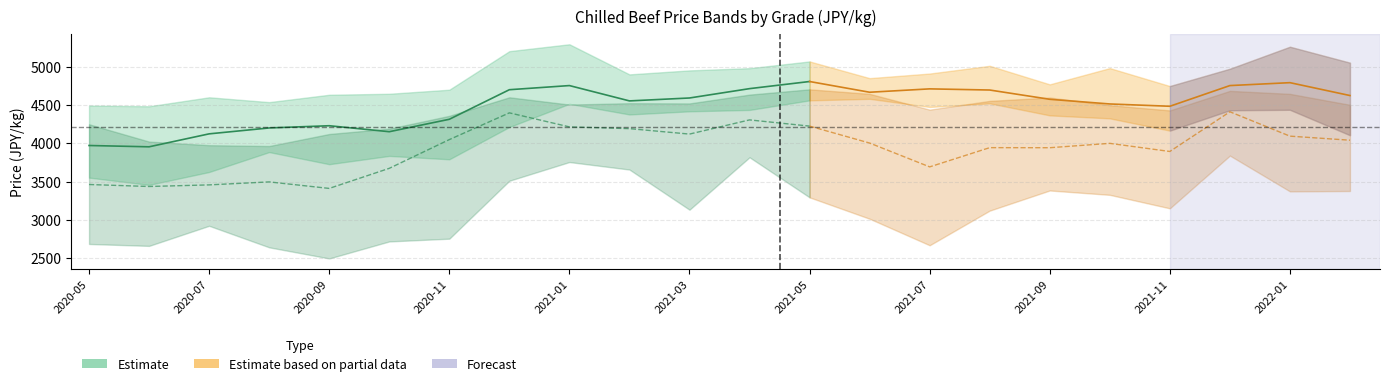

True or false: Grade4_Med has a value of 7982 at 2021-01.

False